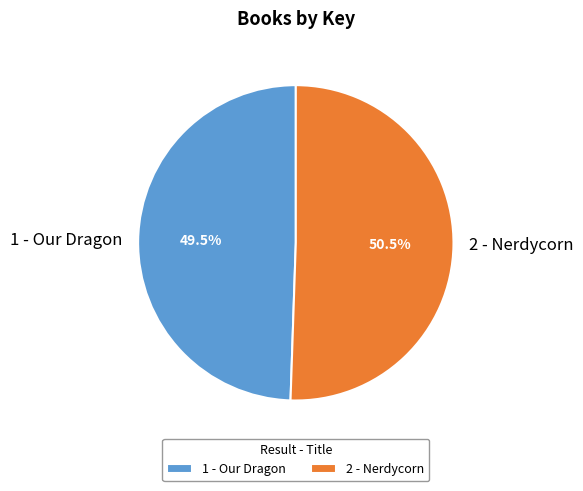

What is the total percentage of 1 - Our Dragon and 2 - Nerdycorn?

100.0%